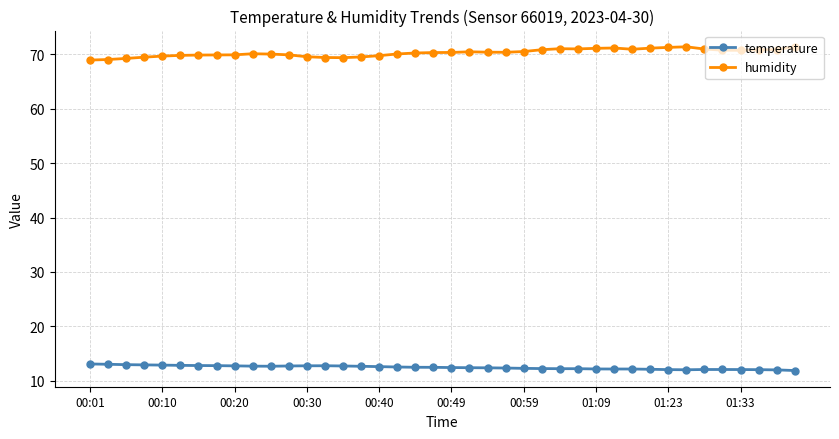

Rank the series by their average value, from highest to lowest.

humidity, temperature